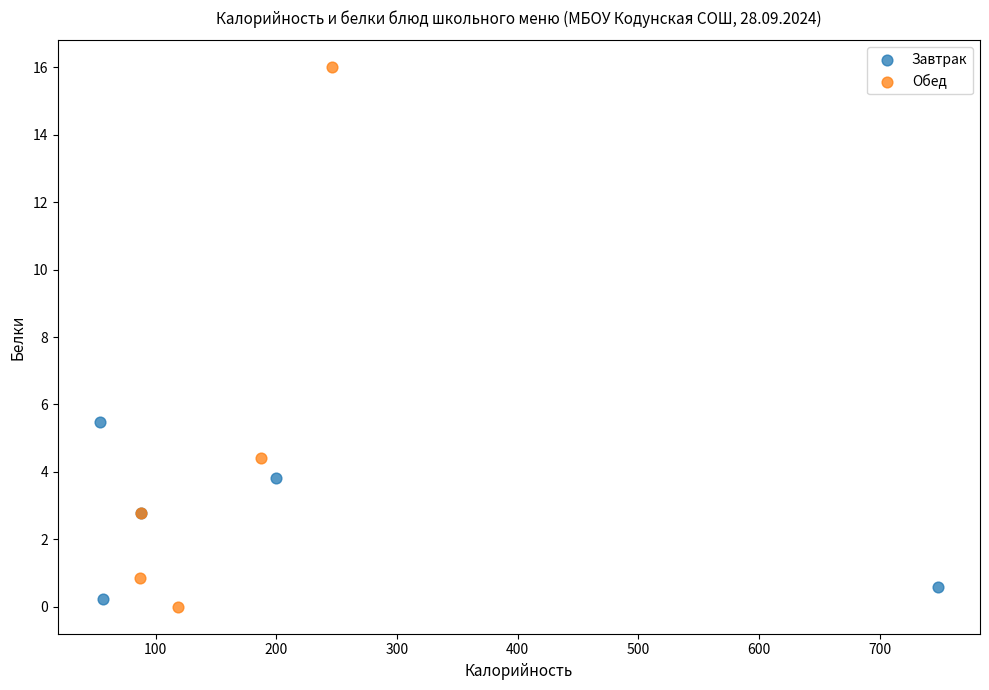

Which series has the largest Y range (max minus min)?

Обед